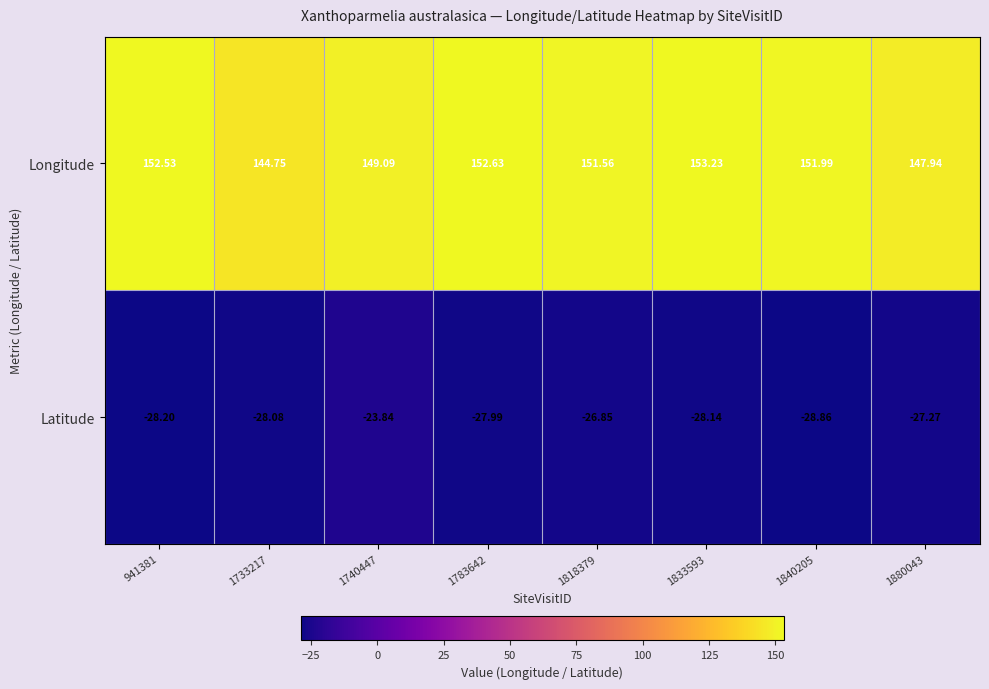

Which series has the widest spread of values?

Longitude